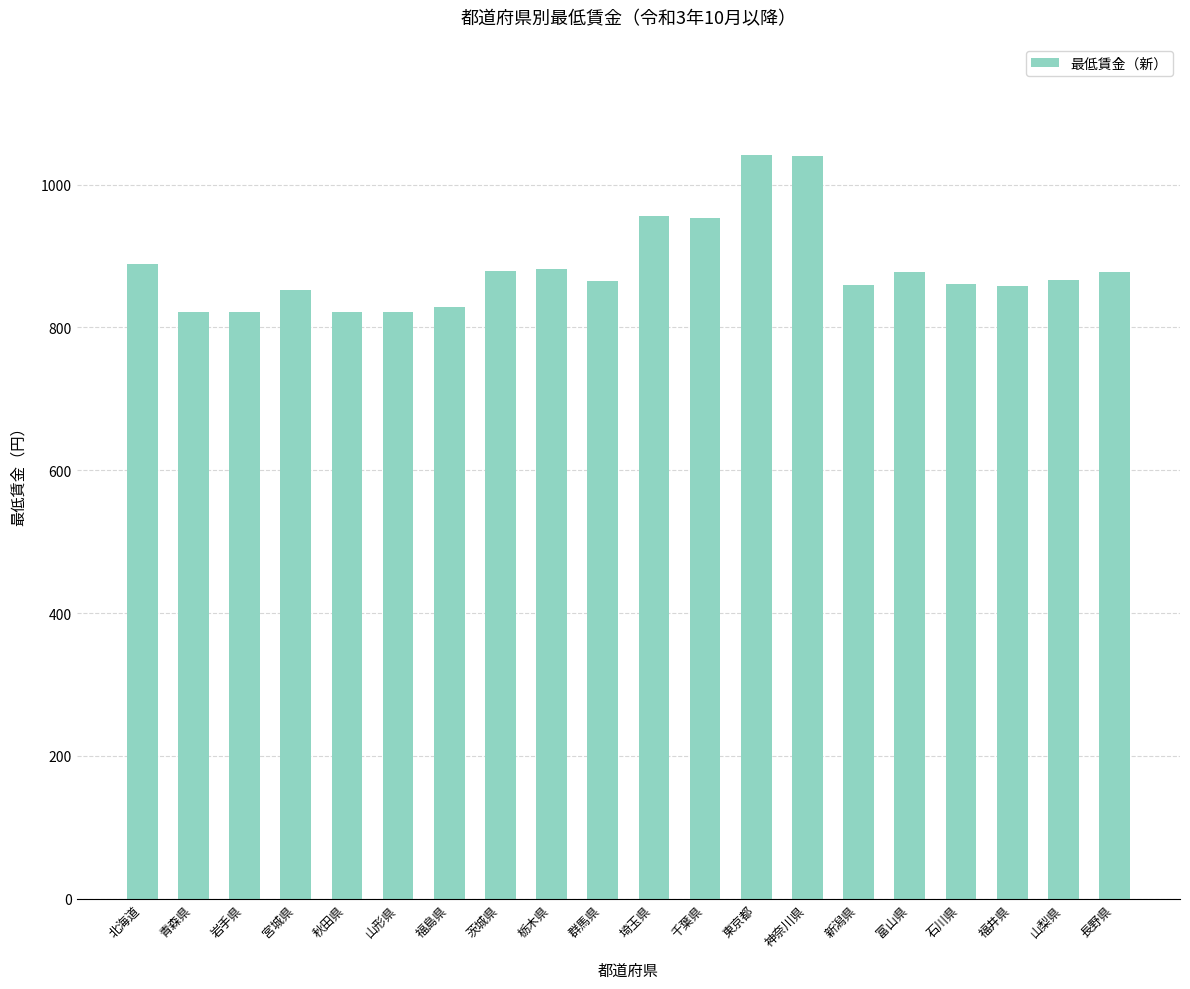

Which has a higher value, 秋田県 or 神奈川県?

神奈川県